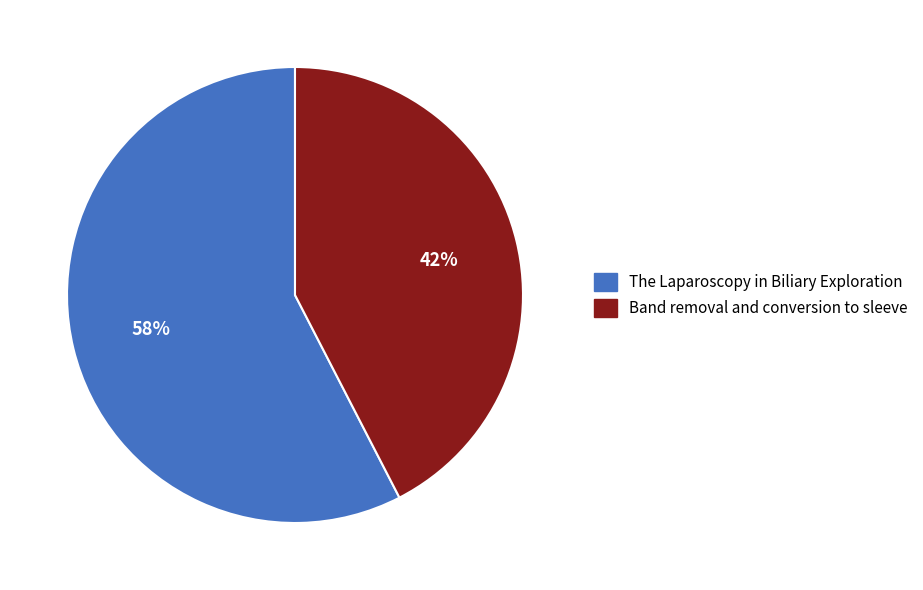

Rank the categories by value from lowest to highest.

Band removal and conversion to sleeve, The Laparoscopy in Biliary Exploration